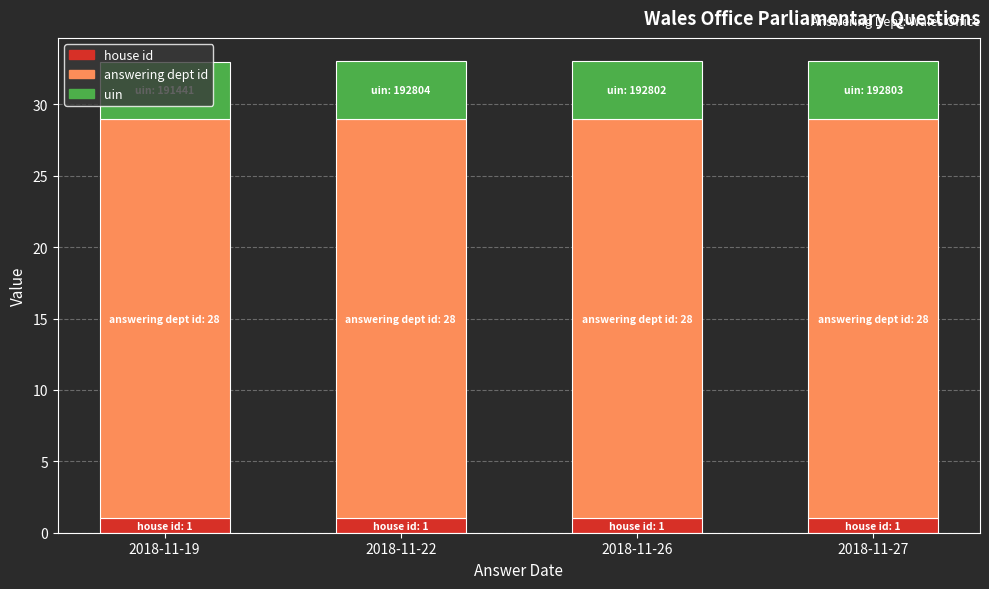

What is the highest value of the house id series?

1.0